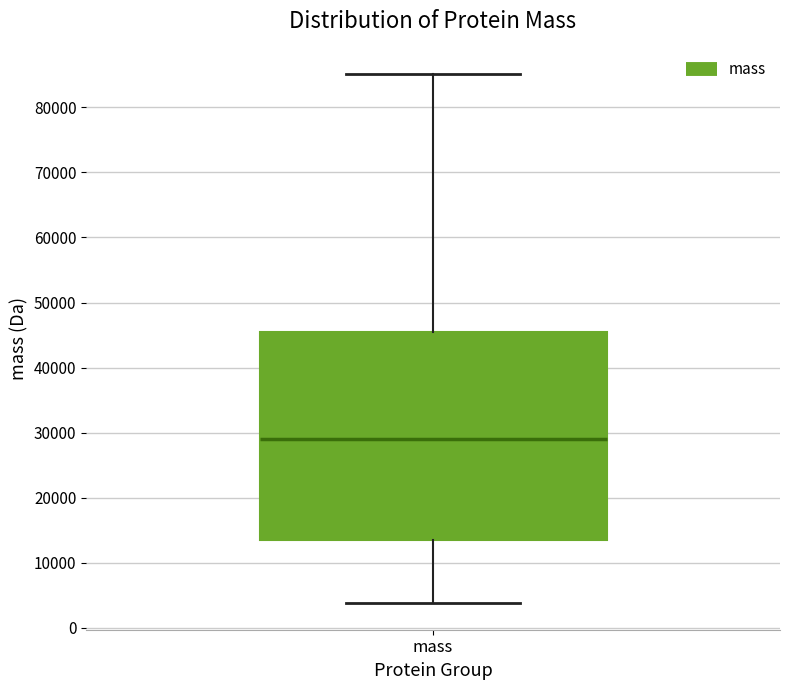

Where does the median line of the box for mass sit on the y-axis? The values are not printed on the chart, so give them approximately, as read against the axis.

29000